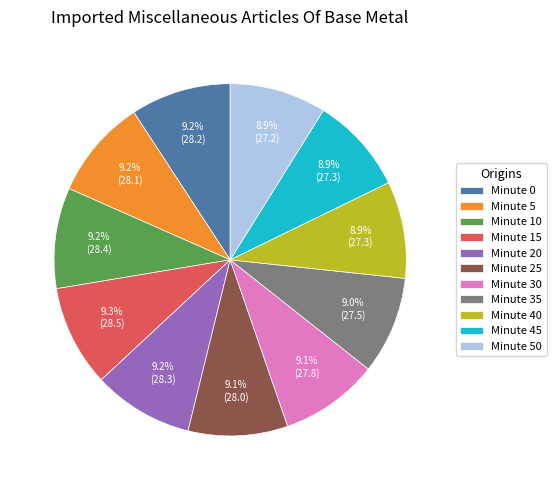

Is there any slice that represents more than half of the pie?

No